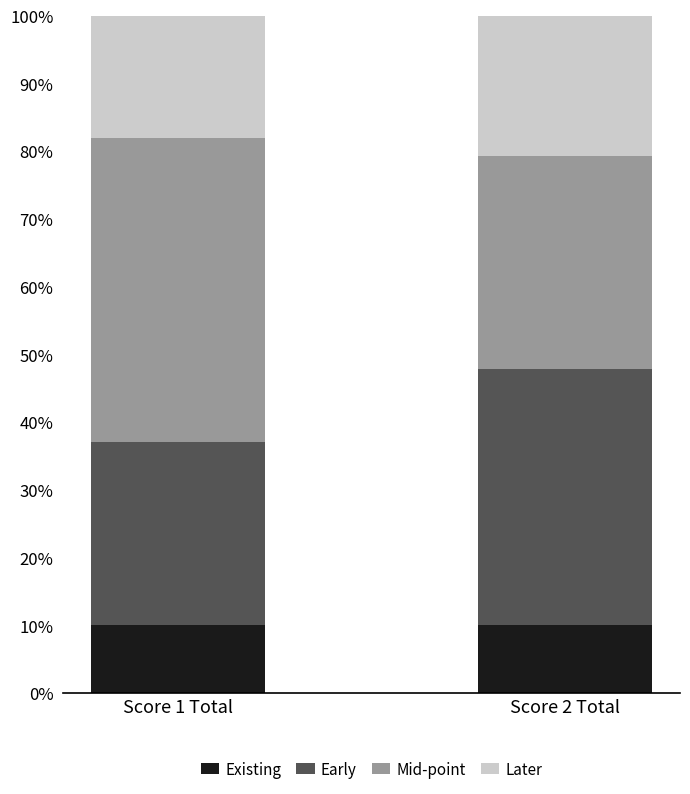

What is the average value of the Existing series?

10.0